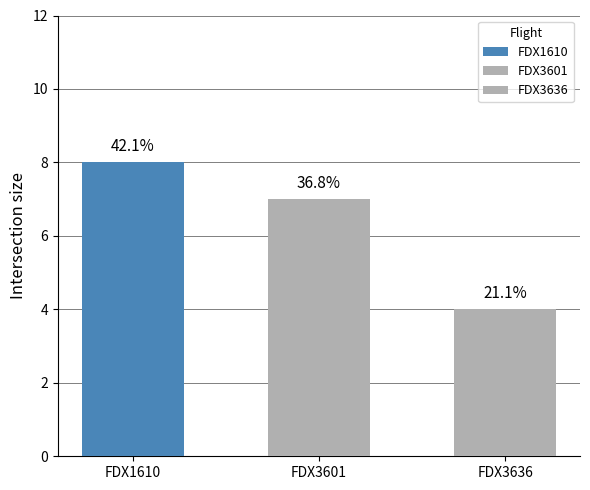

The value at FDX3636 is 5. True or false?

False